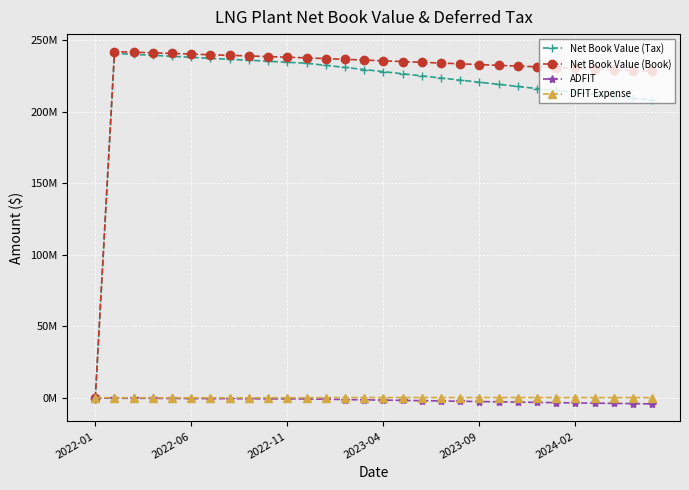

True or false: Net Book Value (Book) and ADFIT intersect in this chart.

False